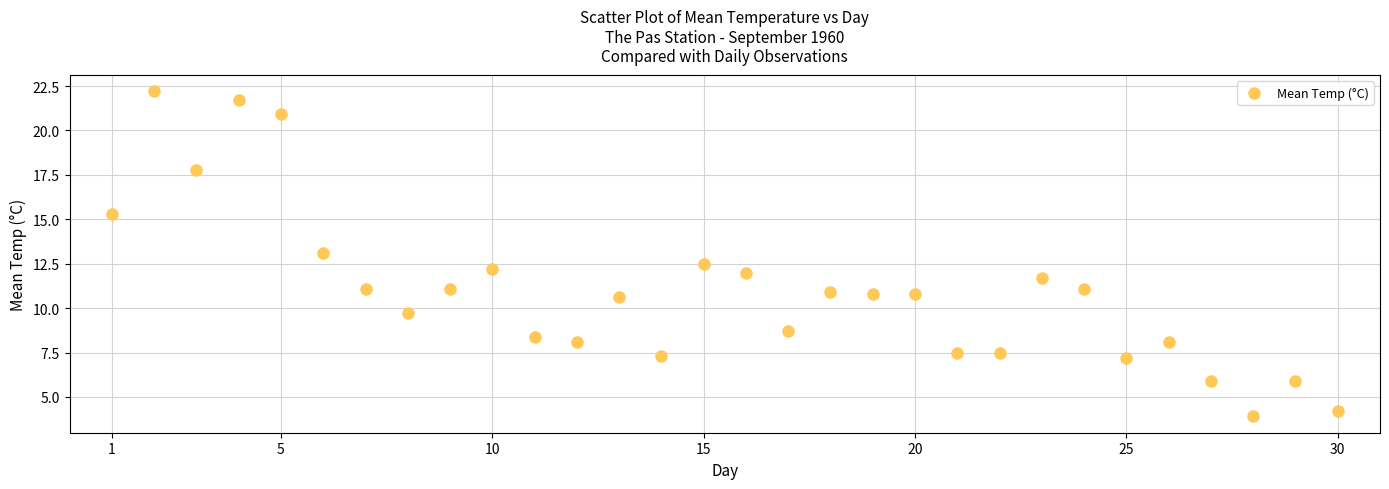

What is the range of X values (max minus min)?

29.0